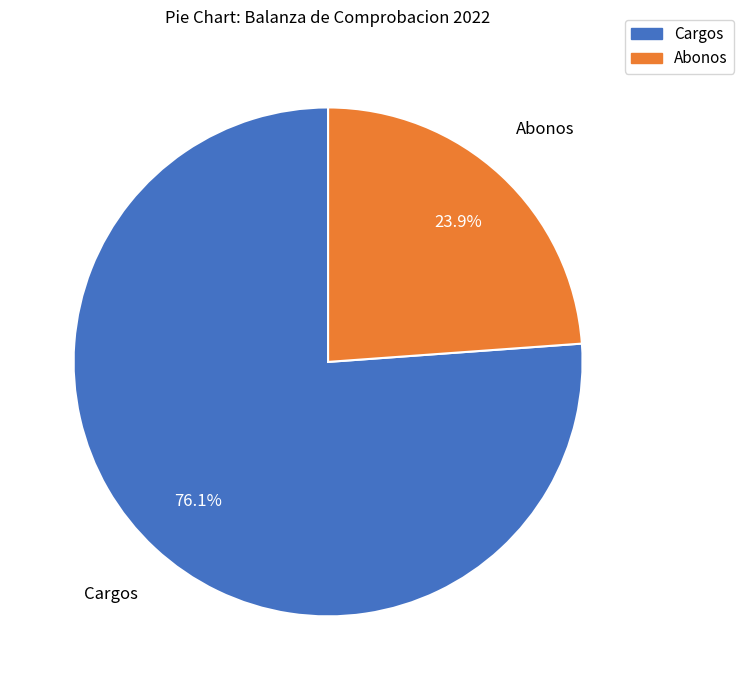

Does Cargos account for over 50% of the chart?

Yes